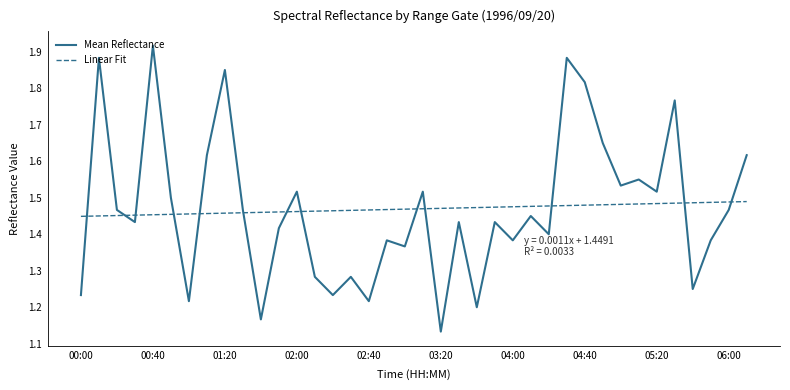

Which series has the largest range (max minus min)?

Mean Reflectance